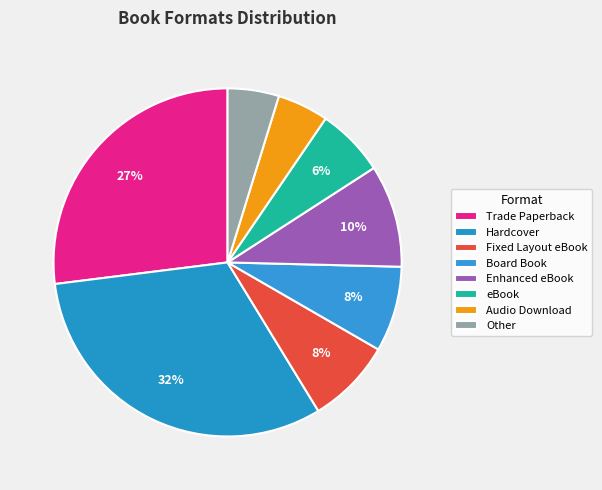

To the nearest percent, what is the combined percentage of Hardcover and Audio Download?

37%